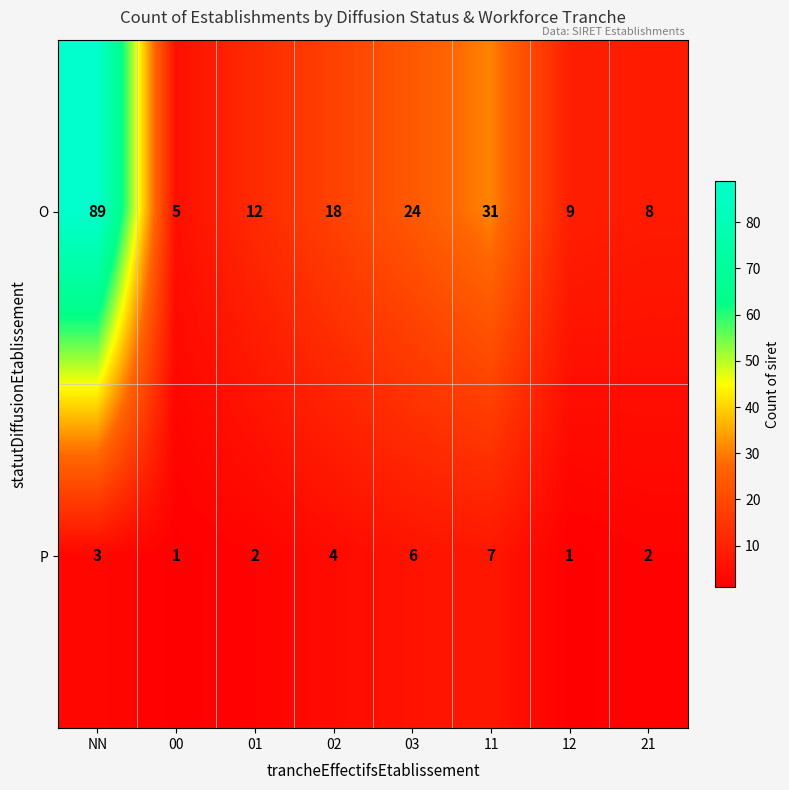

Count the number of categories in the chart.

8